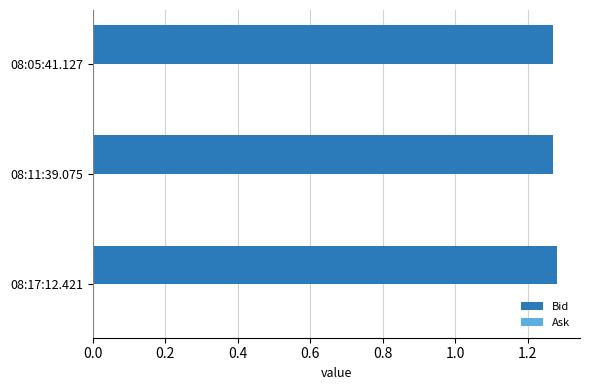

What is the ratio of the value at 08:05:41.127 to the value at 08:11:39.075?

1.0